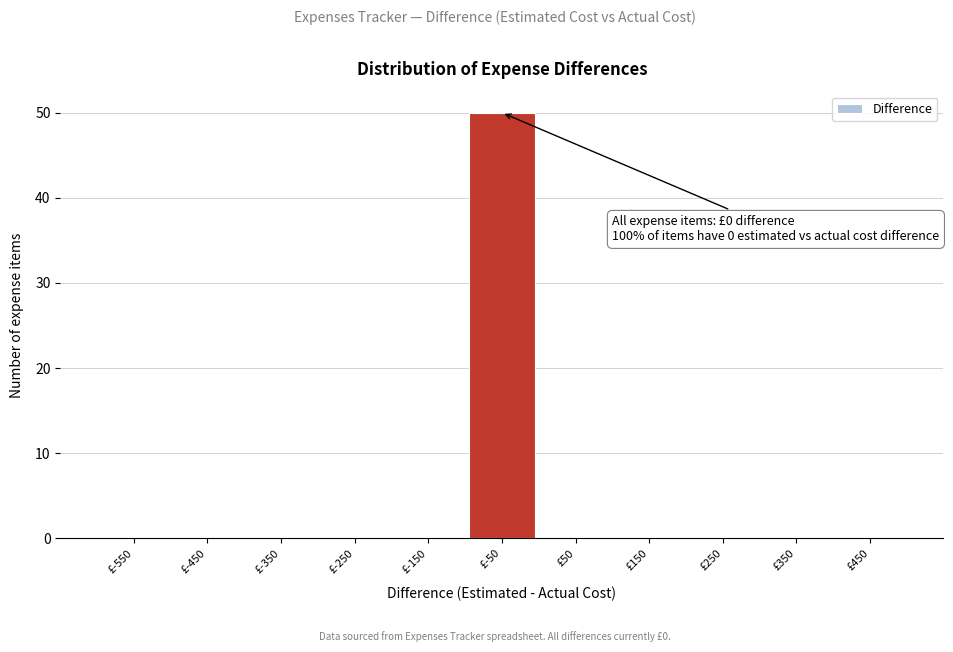

Reading left to right, transcribe all the data shown in this chart.

£-550=0	£-450=0	£-350=0	£-250=0	£-150=0	£-50=50	£50=0	£150=0	£250=0	£350=0	£450=0